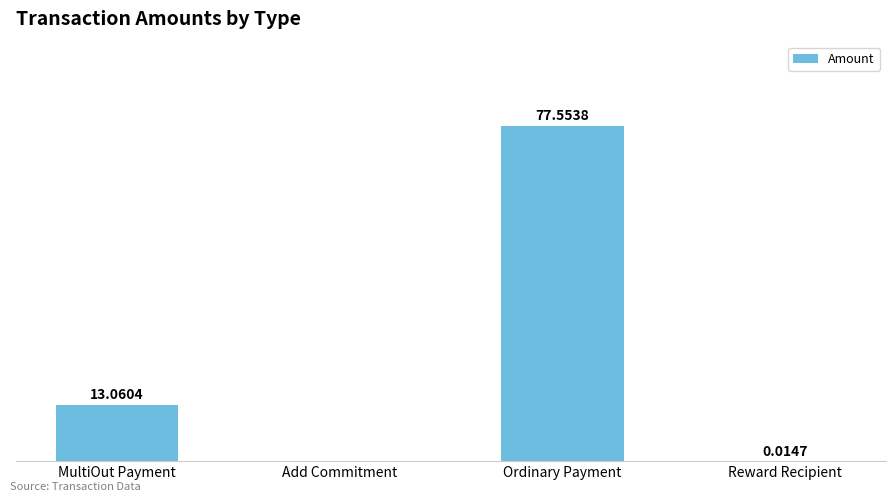

Where does the data first go above 13?

MultiOut Payment